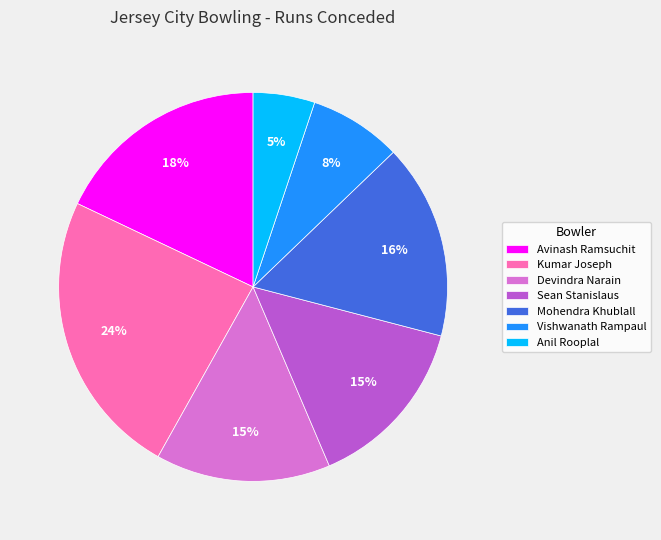

Between Devindra Narain and Anil Rooplal, which is larger?

Devindra Narain